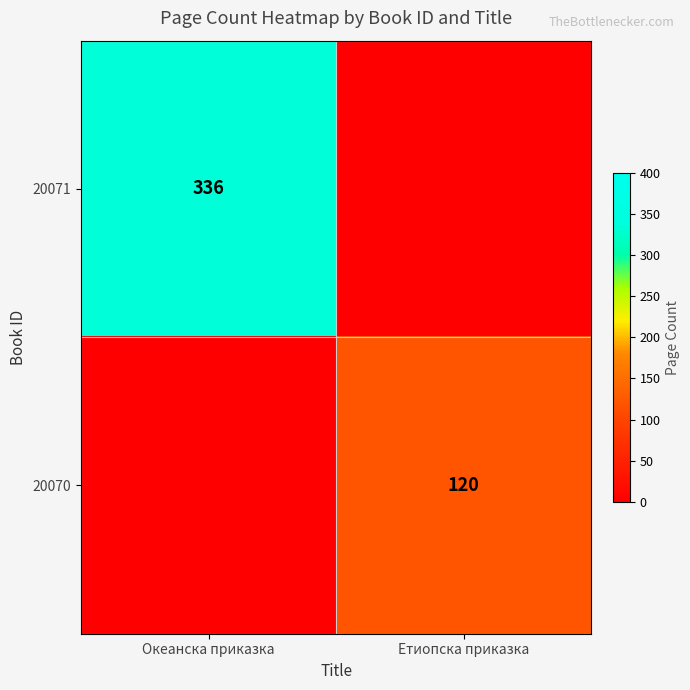

What is the total value across all series at Етиопска приказка?

120